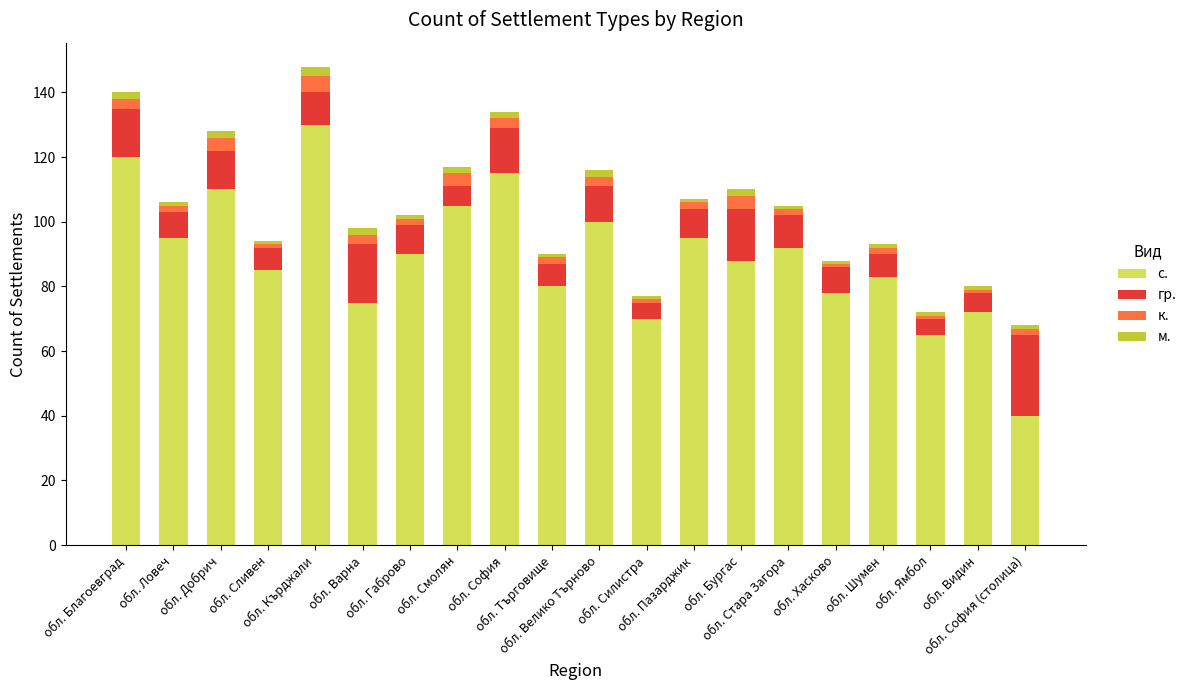

What is the minimum value for с.?

40